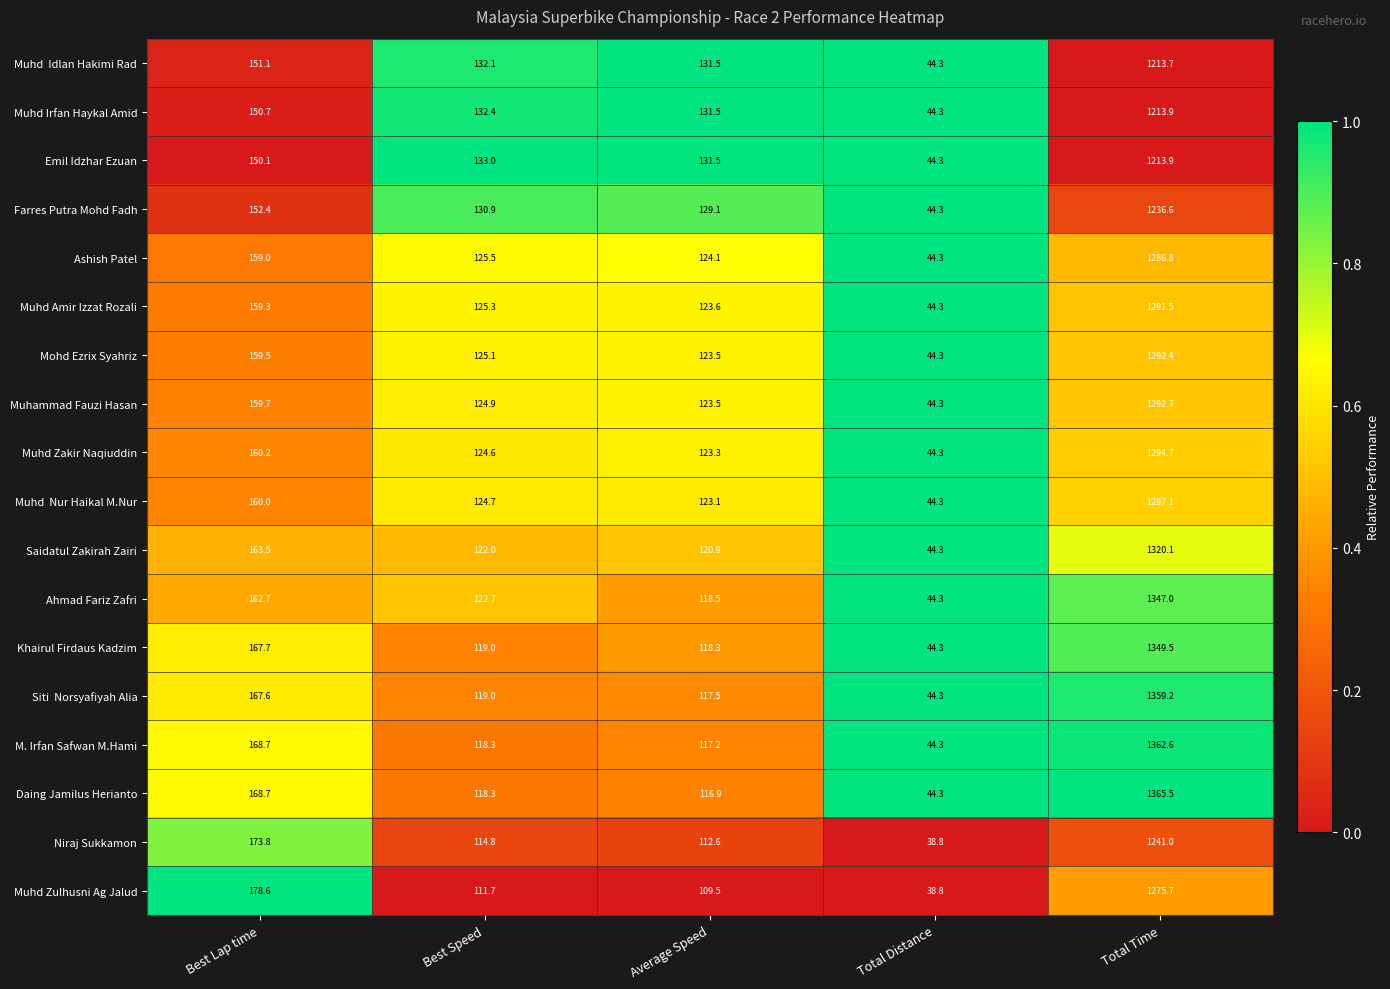

Is it true that Emil Idzhar Ezuan equals 133.0 at Best Speed?

True